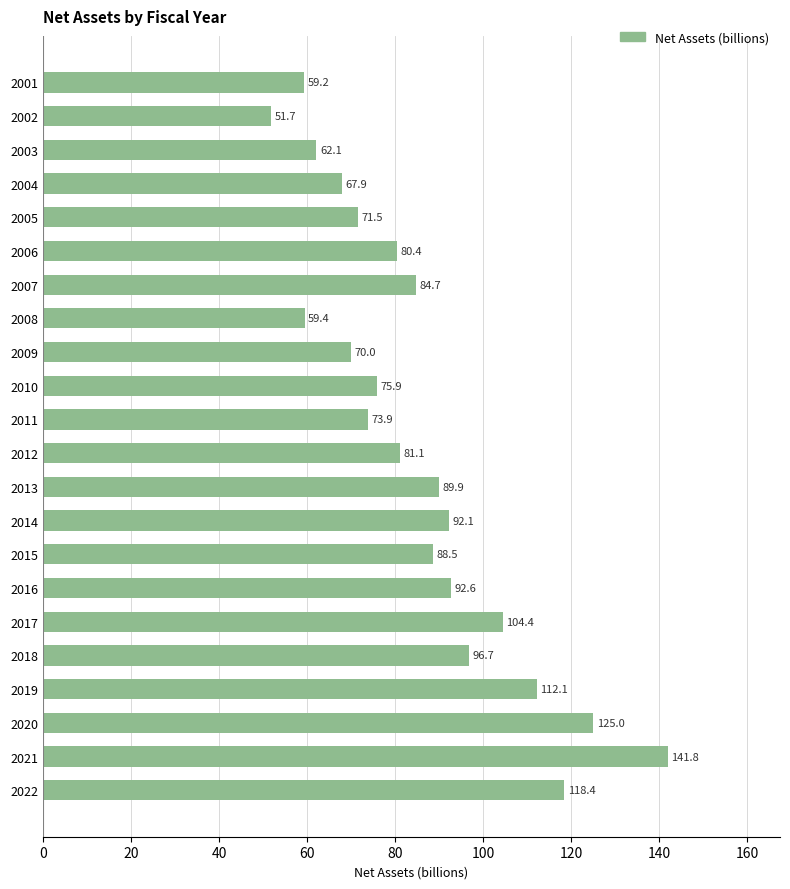

How many data points are less than 84?

11